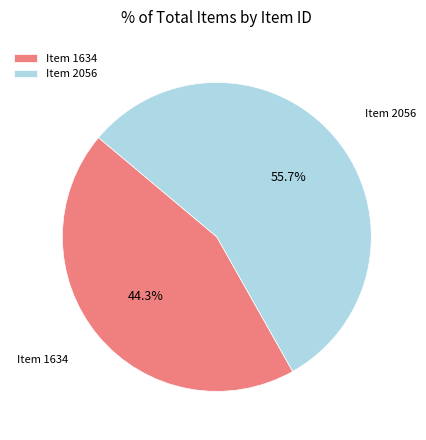

Rank the categories by value from highest to lowest.

Item 2056, Item 1634